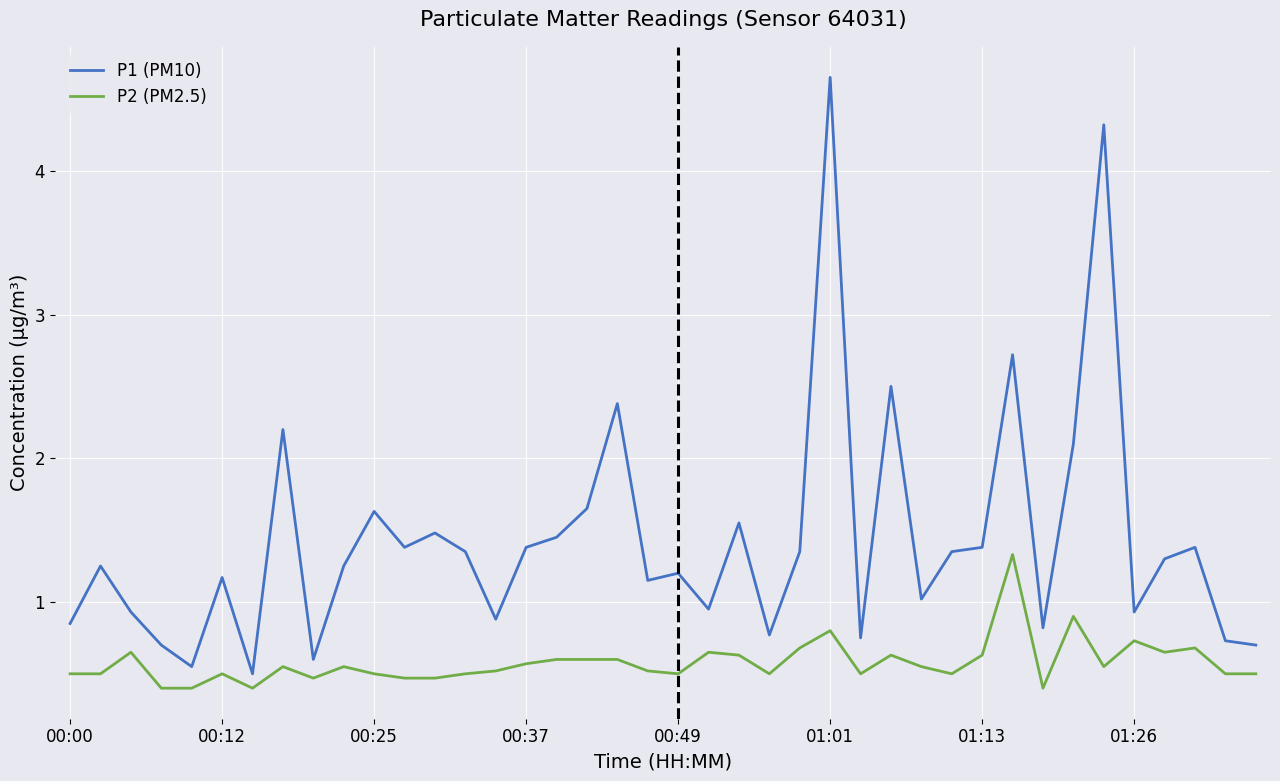

Count the number of categories in the chart.

40